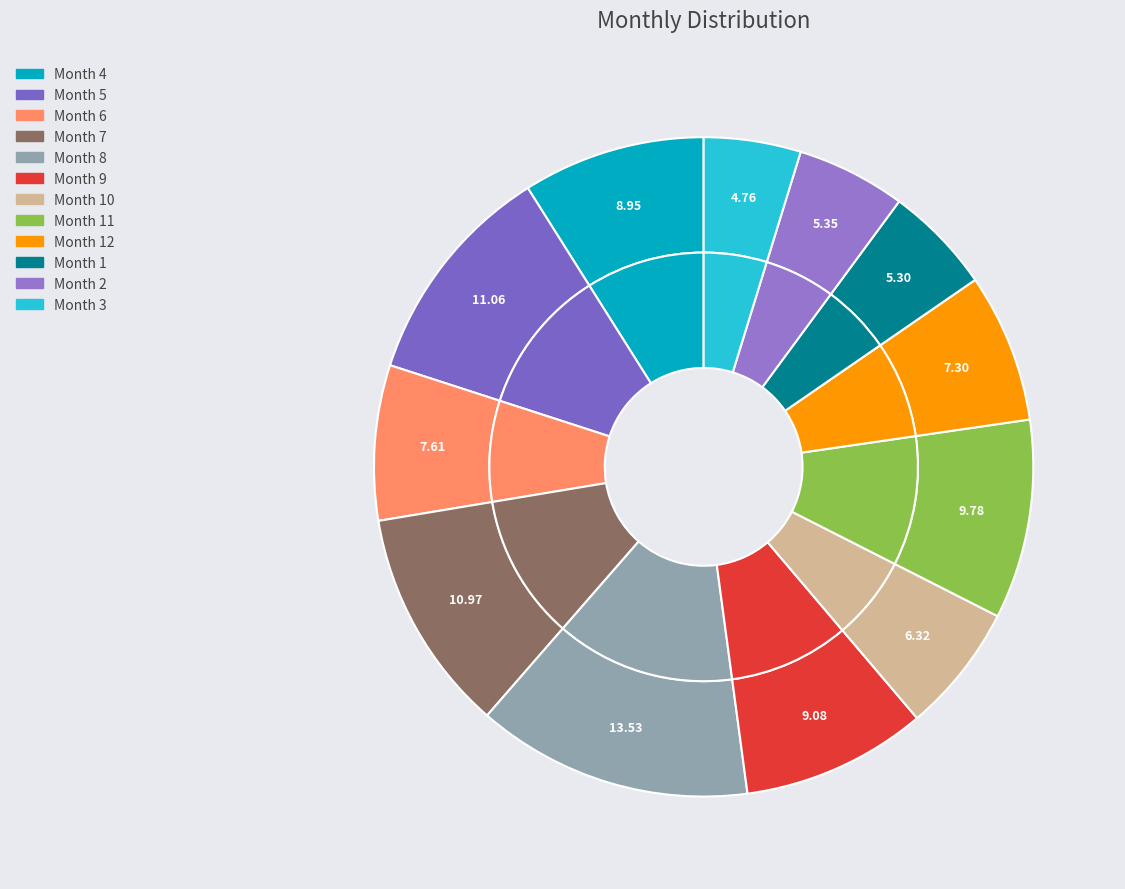

Which category has the biggest portion of the pie?

8